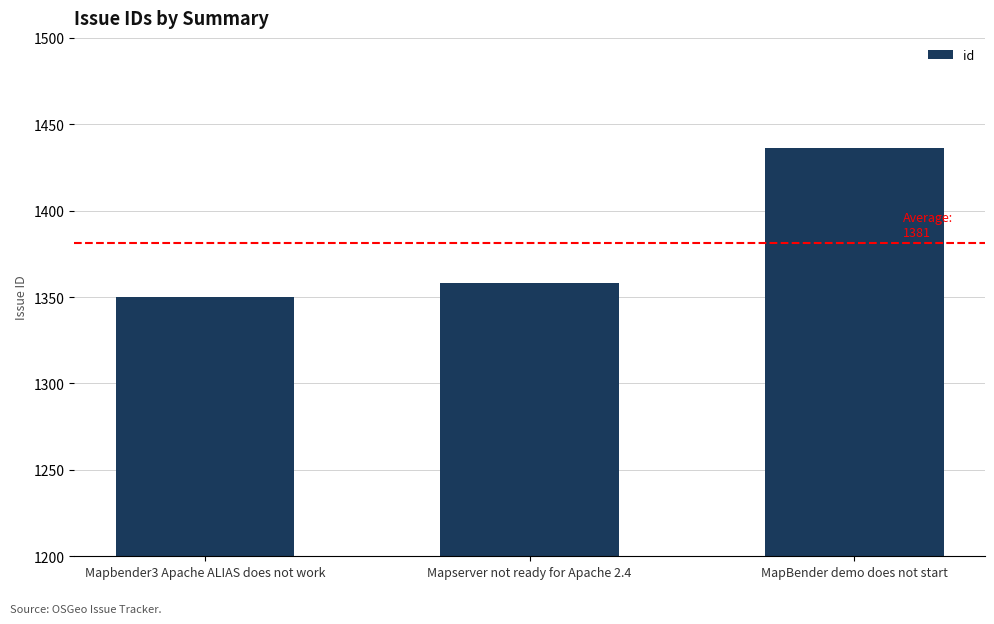

Rank the categories by value from highest to lowest.

MapBender demo does not start, Mapserver not ready for Apache 2.4, Mapbender3 Apache ALIAS does not work